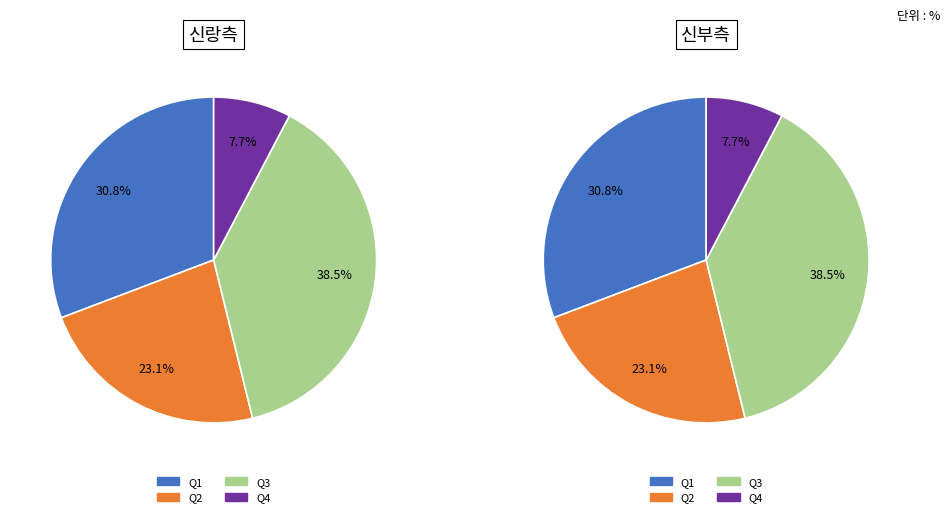

Approximately how many times larger is the value at Q1 compared to Q2?

1.3